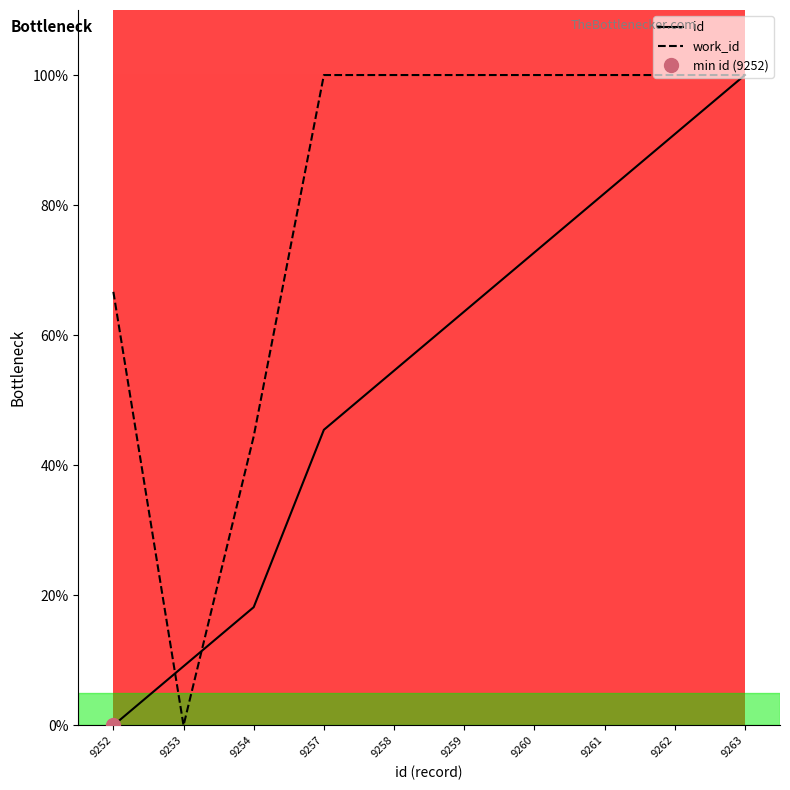

Which category has the lowest value in the id series?

9252